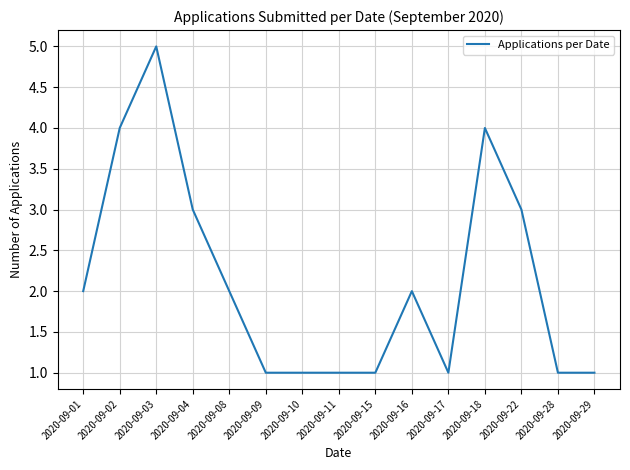

Is it true that the value at 2020-09-16 is 2?

True